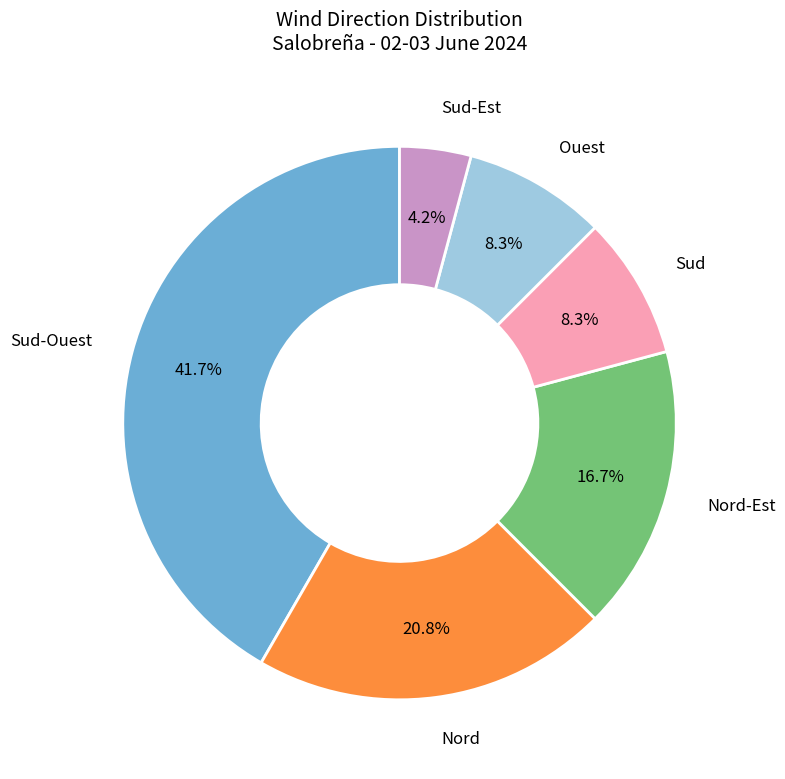

Is there a majority slice in this chart?

No